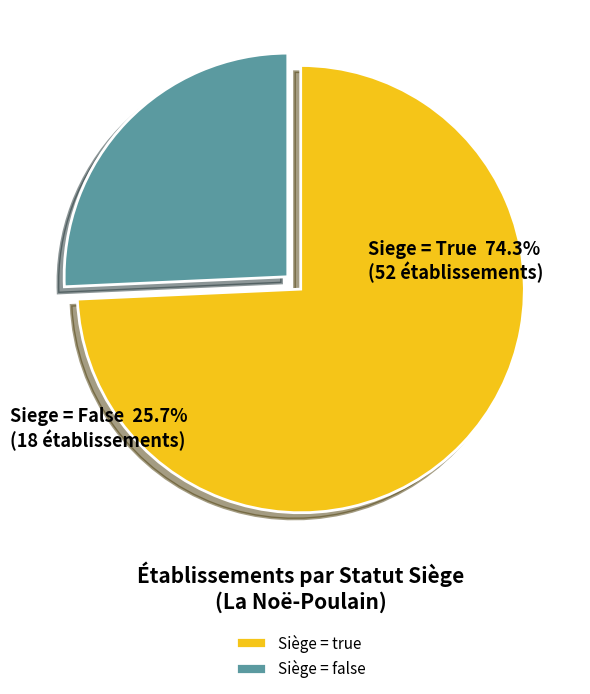

Combined, do Siège = true and Siège = false account for over 50%?

Yes